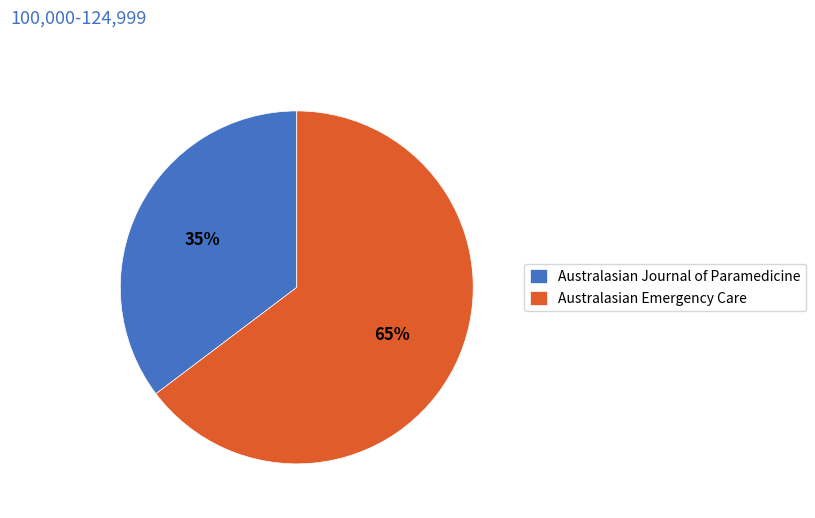

Is it true that Australasian Journal of Paramedicine is 35% of the pie?

True